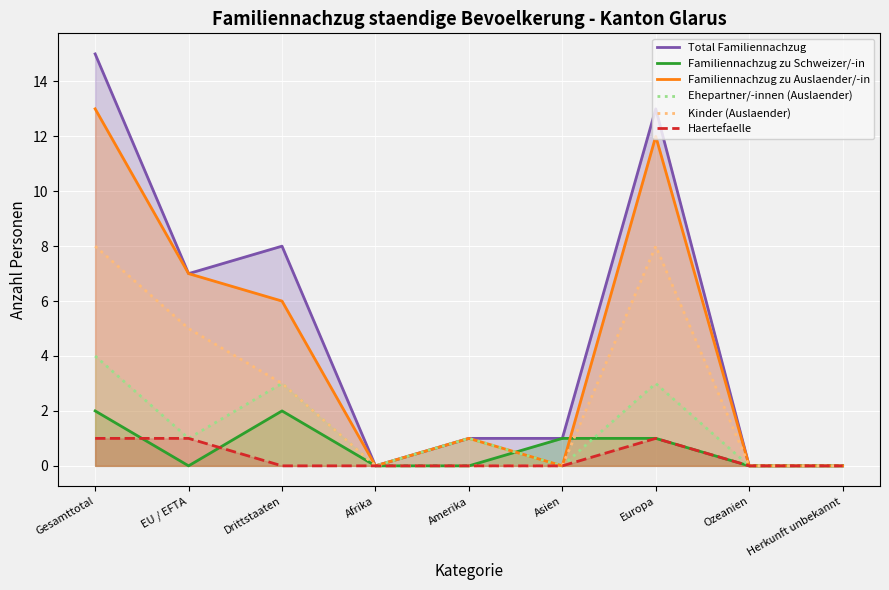

What are all the series names shown in the legend?

Total Familiennachzug, Familiennachzug zu Schweizer/-in, Familiennachzug zu Auslaender/-in, Ehepartner/-innen (Auslaender), Kinder (Auslaender), Haertefaelle